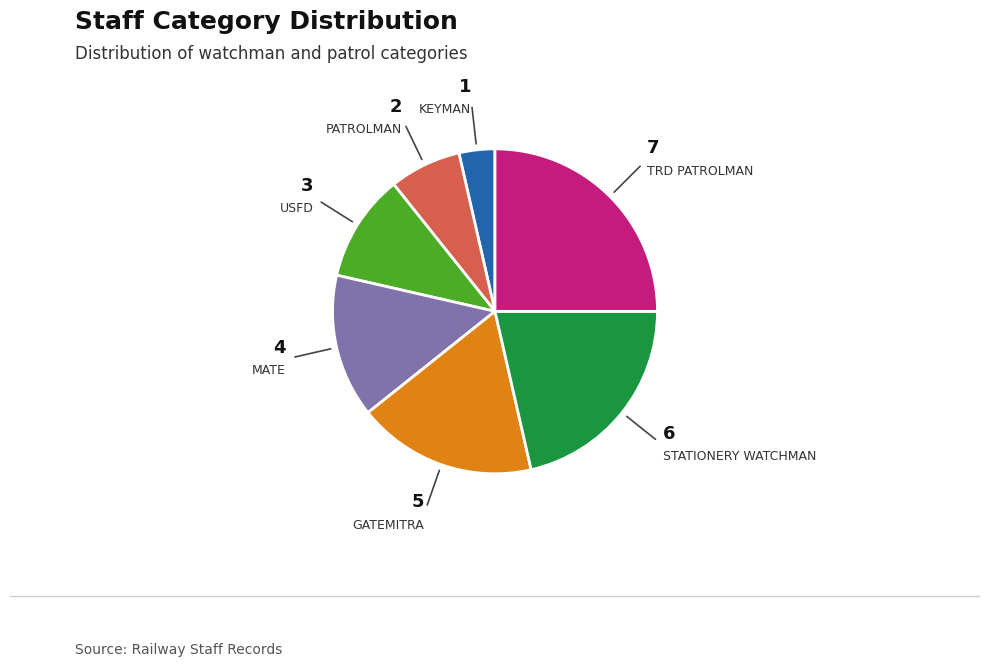

Which slice is the smallest?

KEYMAN